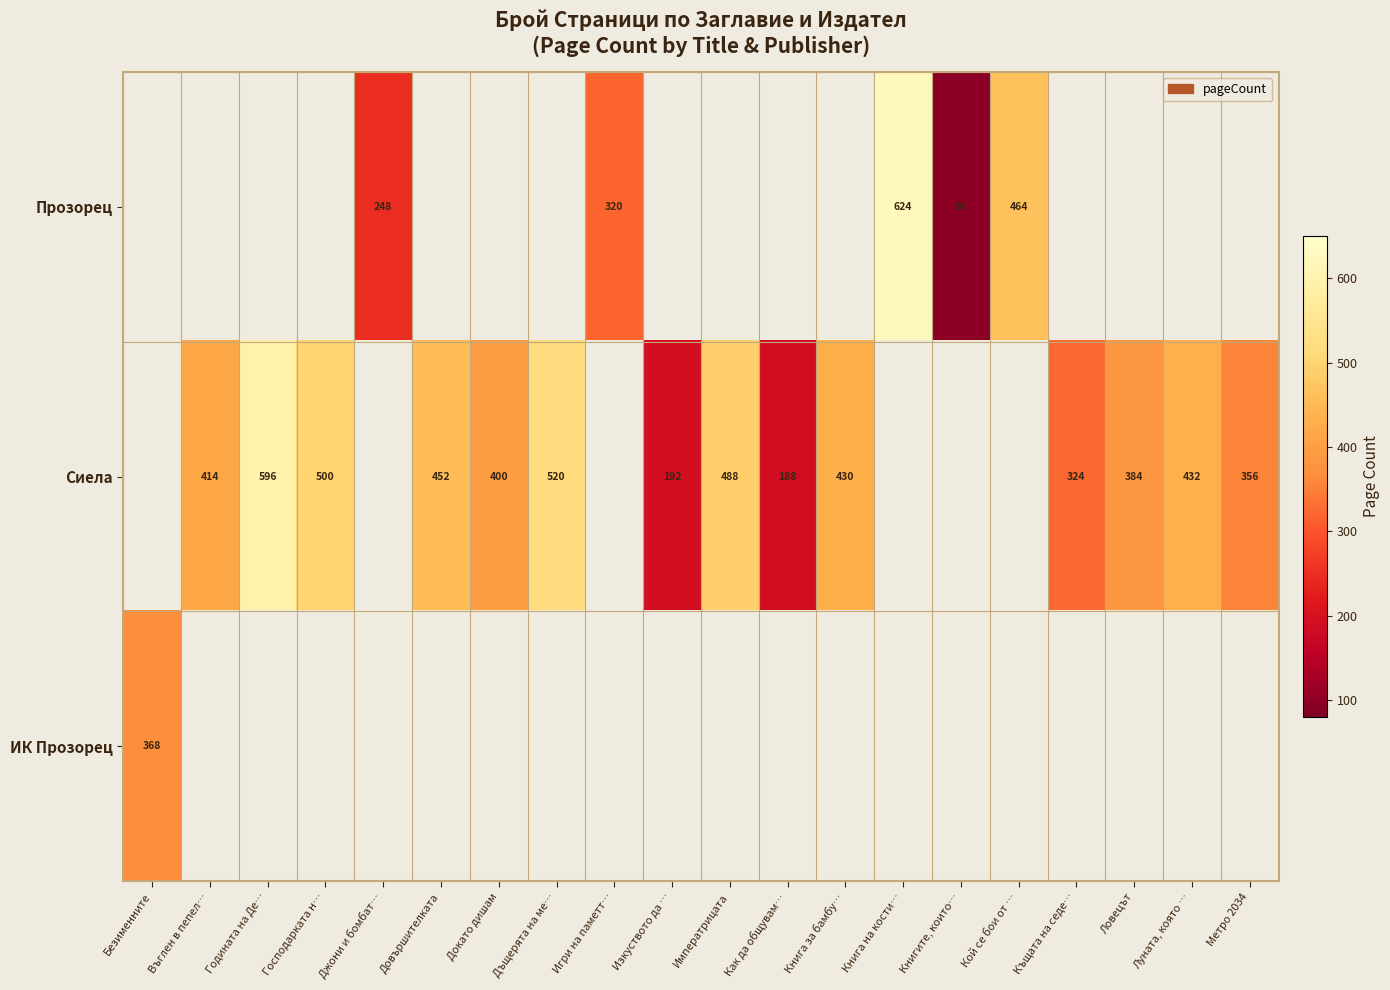

Is the value of Сиела at Как да общувам… greater than the value of ИК Прозорец at Безименните?

No